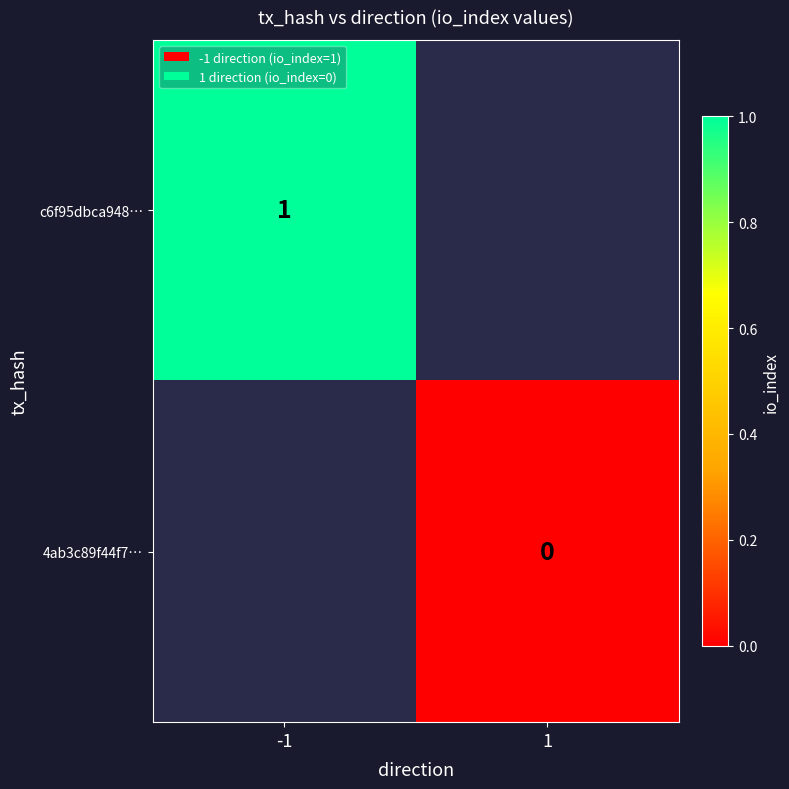

The value of c6f95dbca948… at -1 is 1. True or false?

True